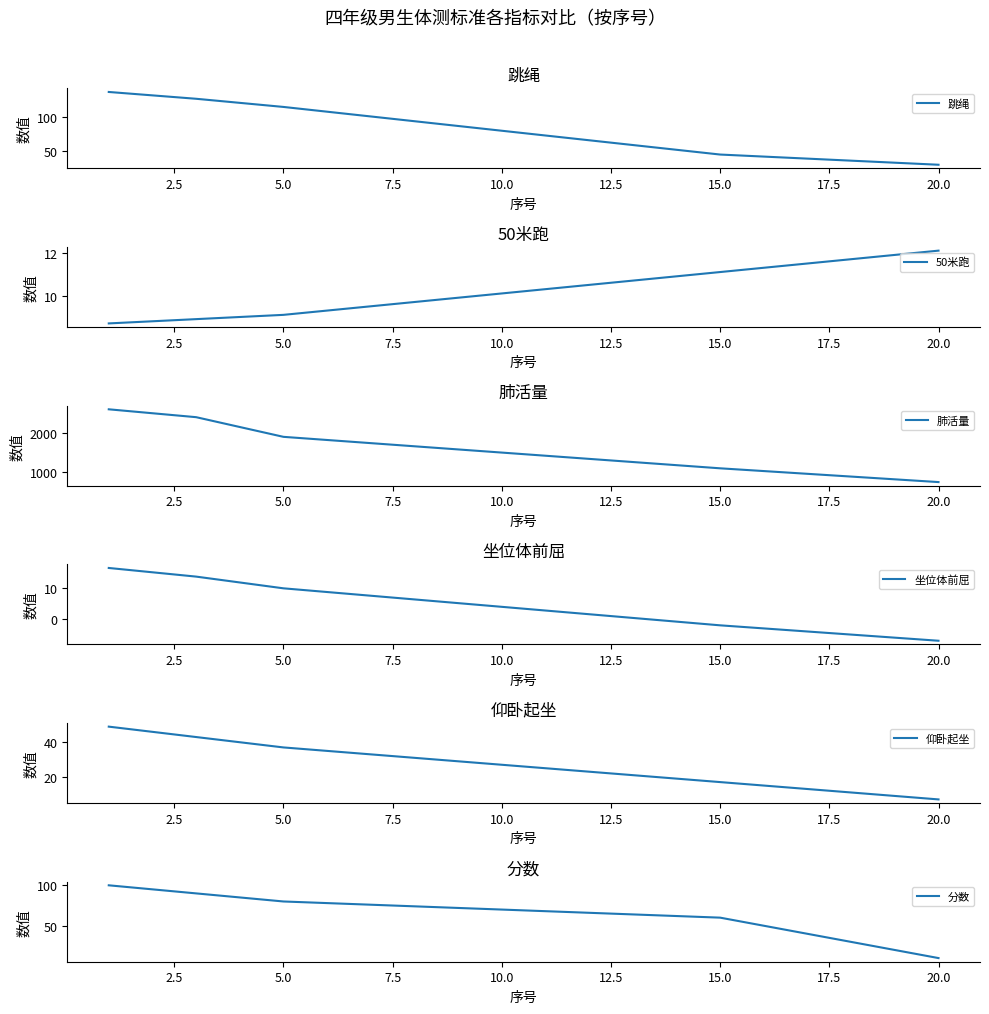

The value of 跳绳 at 10.0 is 80. True or false?

True